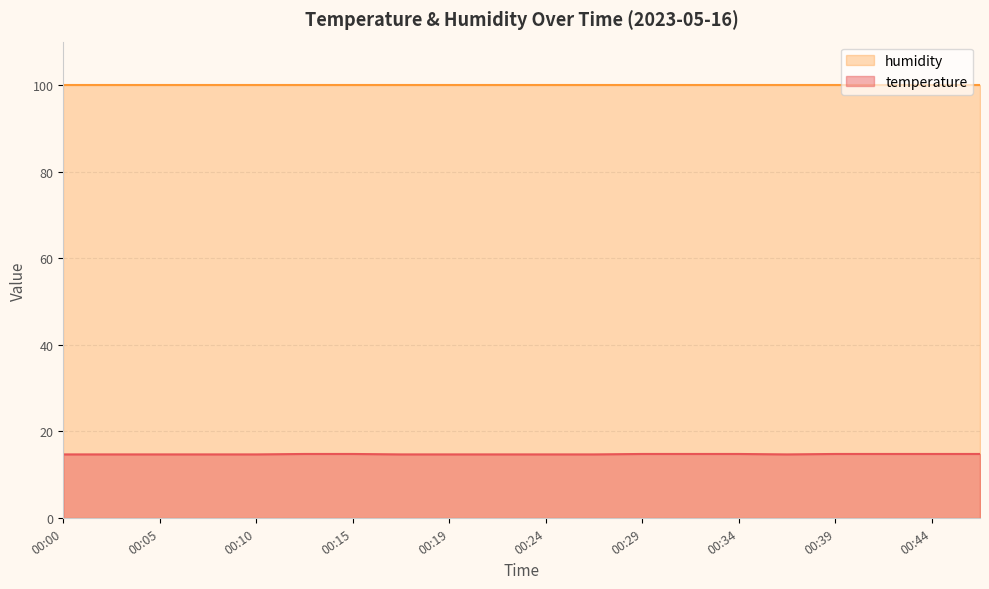

Which category has the lowest value across all series?

00:00